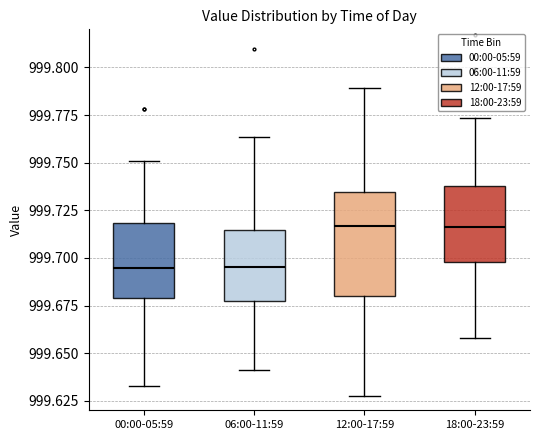

Comparing the boxes themselves (not the whiskers), which one is the tallest?

12:00-17:59